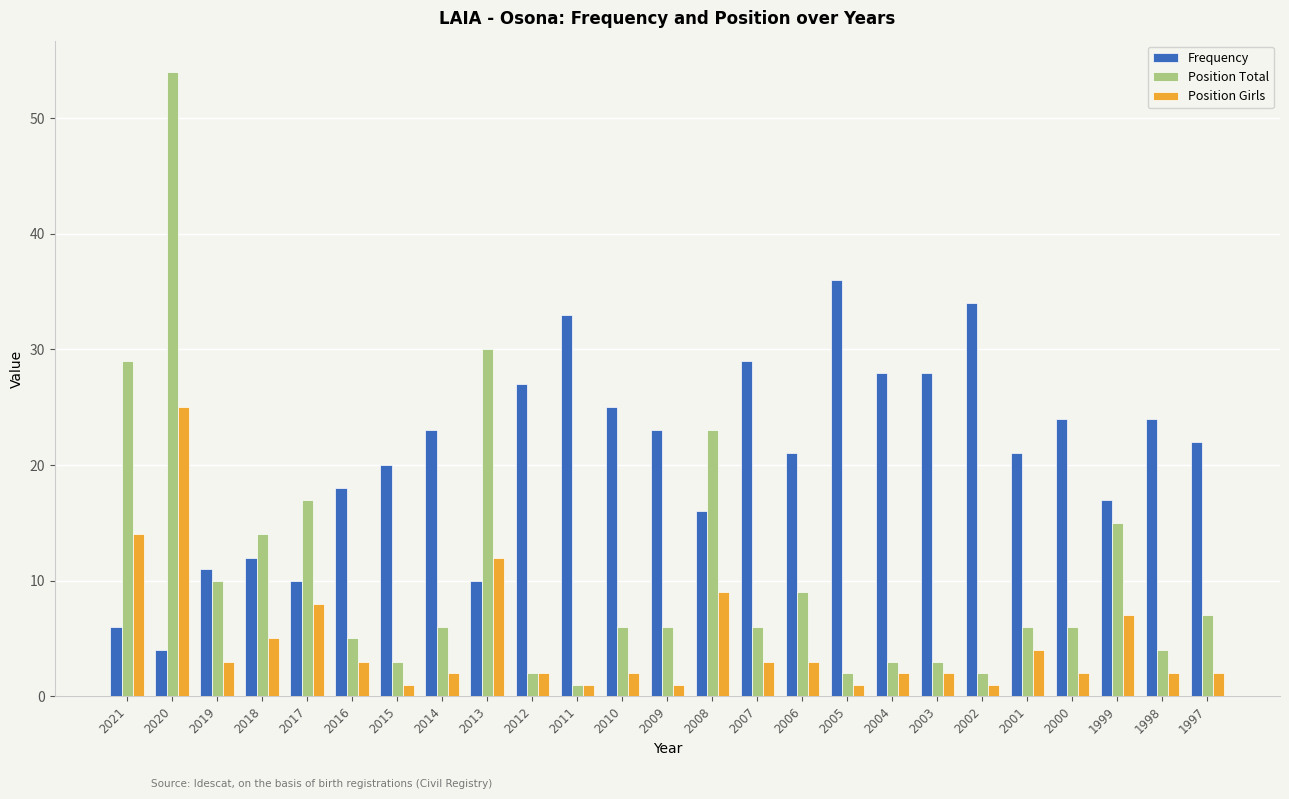

Rank the series by their maximum value, from lowest to highest.

Position Girls, Frequency, Position Total